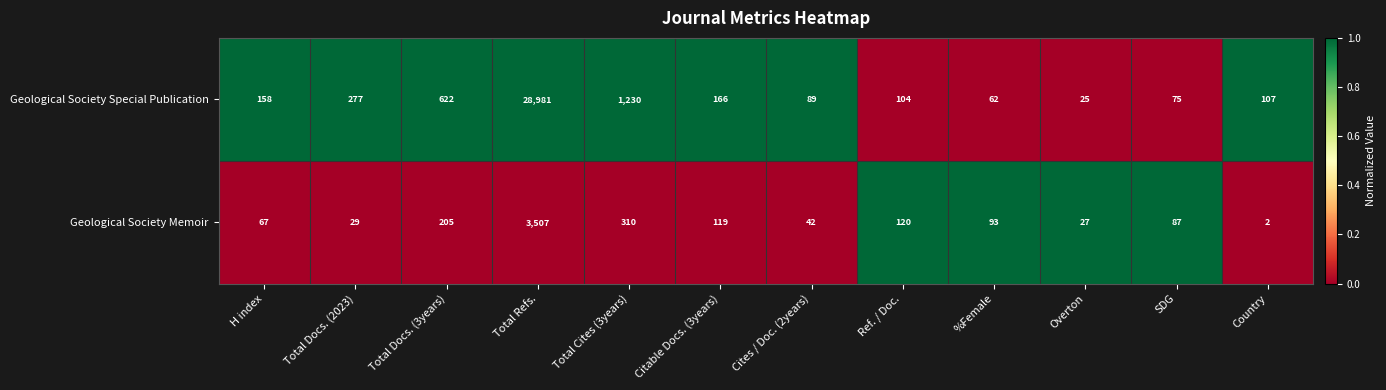

Reading right to left, what are all the values shown in this chart?

Geological Society Special Publication: Country=107	SDG=75	Overton=25	%Female=62	Ref. / Doc.=104	Cites / Doc. (2years)=89	Citable Docs. (3years)=166	Total Cites (3years)=1230	Total Refs.=28981	Total Docs. (3years)=622	Total Docs. (2023)=277	H index=158
Geological Society Memoir: Country=2	SDG=87	Overton=27	%Female=93	Ref. / Doc.=120	Cites / Doc. (2years)=42	Citable Docs. (3years)=119	Total Cites (3years)=310	Total Refs.=3507	Total Docs. (3years)=205	Total Docs. (2023)=29	H index=67